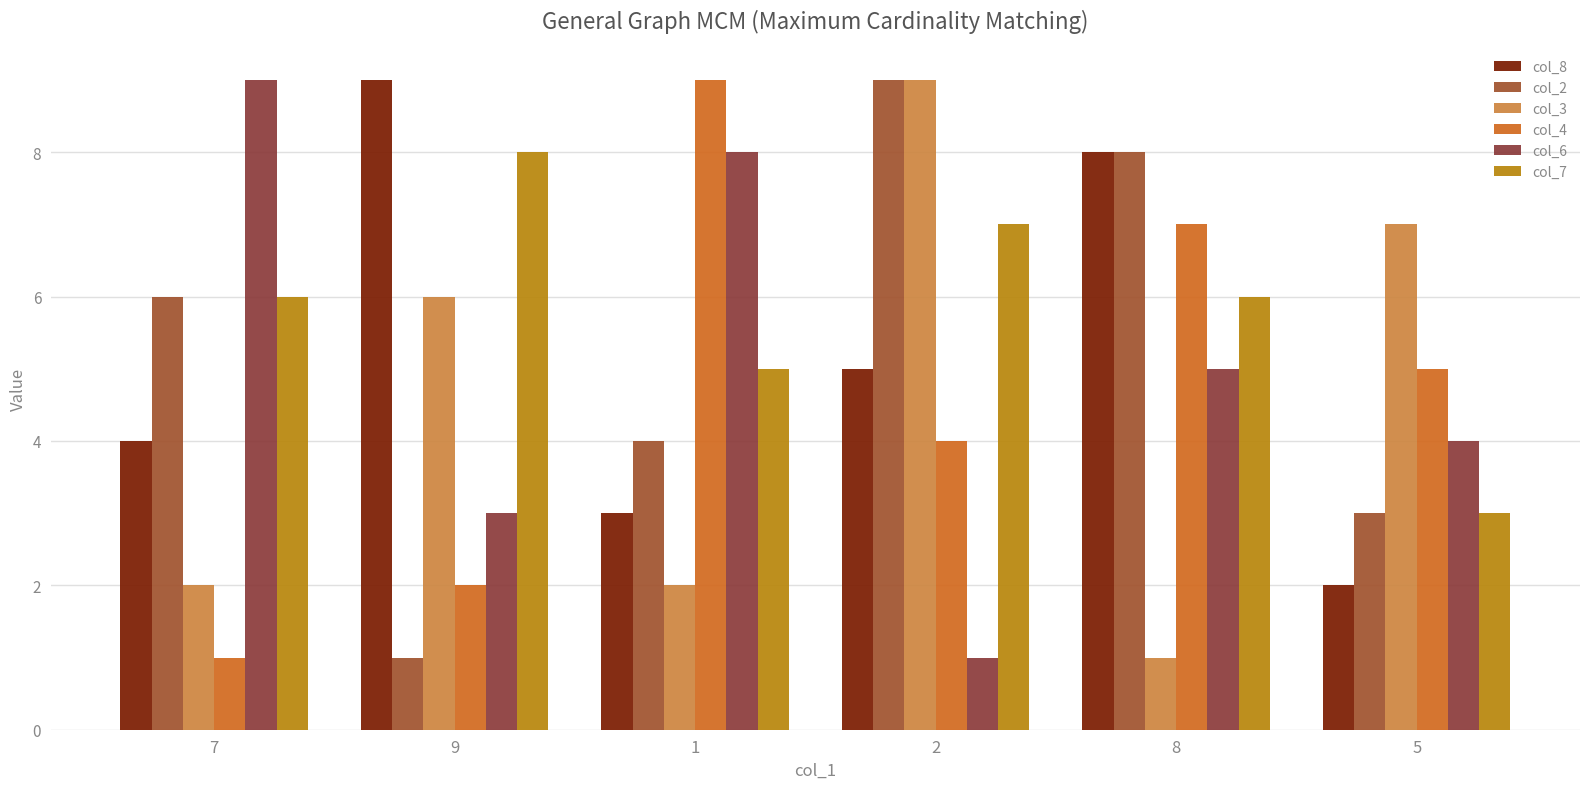

What position from the left is 5?

6